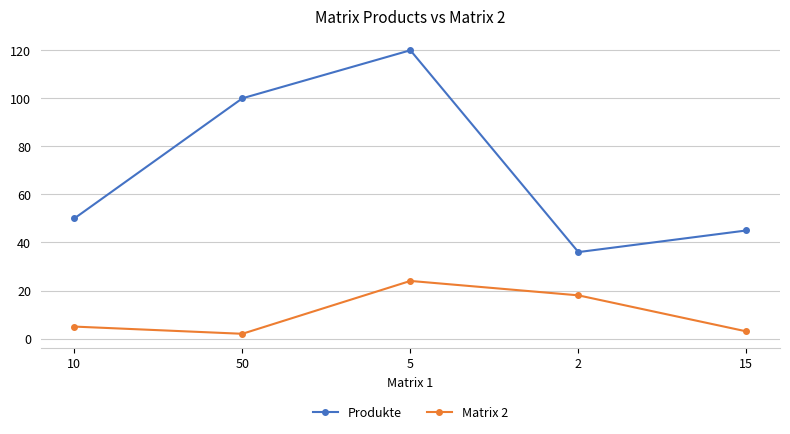

At which category does Matrix 2 reach its first local peak?

5